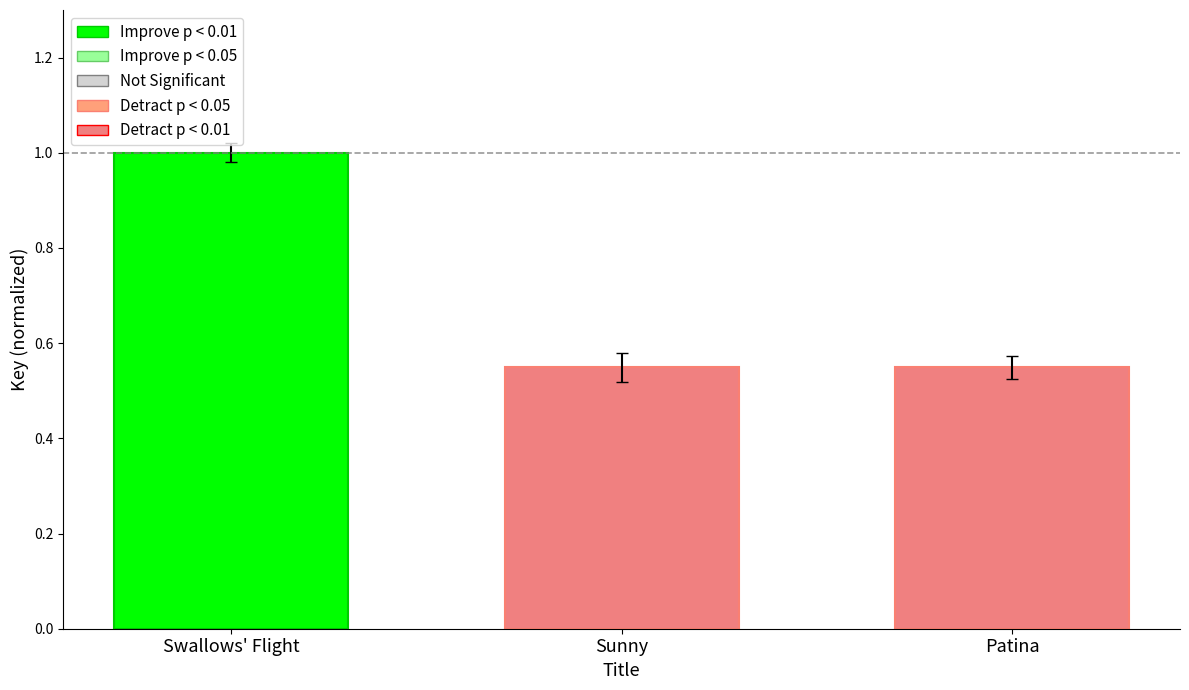

What is the maximum value shown in the chart?

1.0